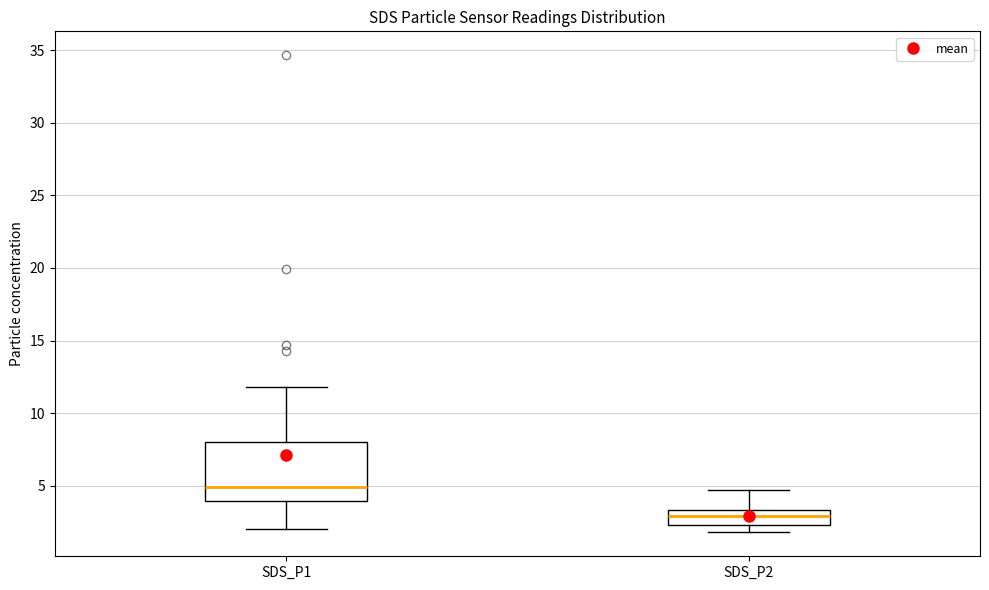

Reading left to right, read every box against the y-axis: the position of its median line, the range the box covers, and the ends of its whiskers. The values are not printed on the chart, so give them approximately, as read against the axis.

SDS_P1: median 5.0, box 4.0 to 8.0, whiskers 2.0 to 12.0
SDS_P2: median 3.0, box 2.5 to 3.5, whiskers 2.0 to 4.5